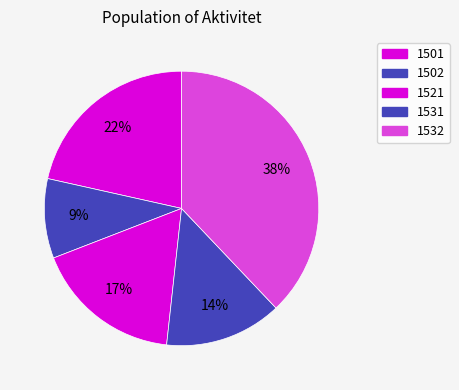

How many segments does this pie chart have?

5